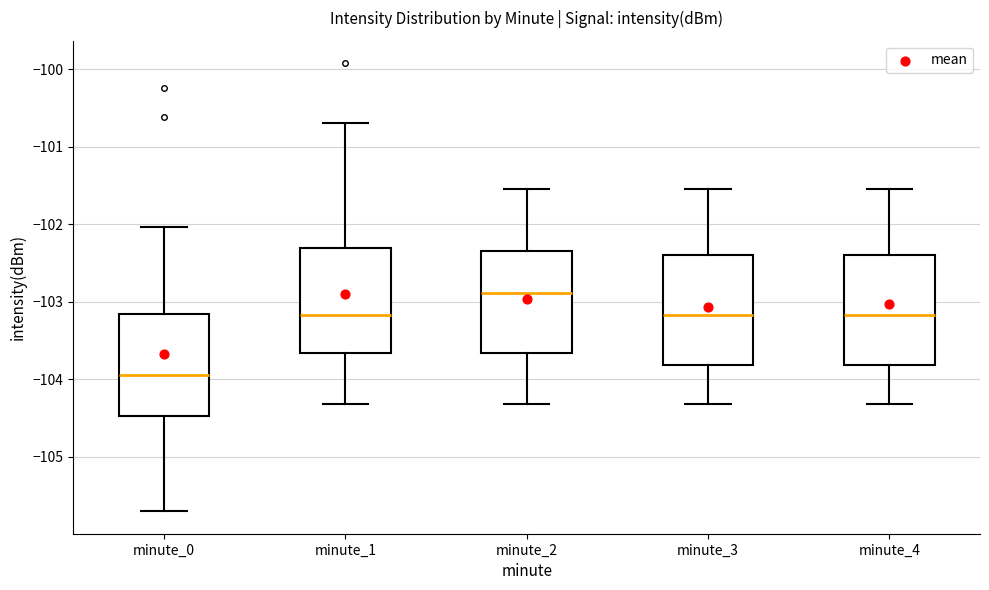

Which box's median line is the lowest?

minute_0